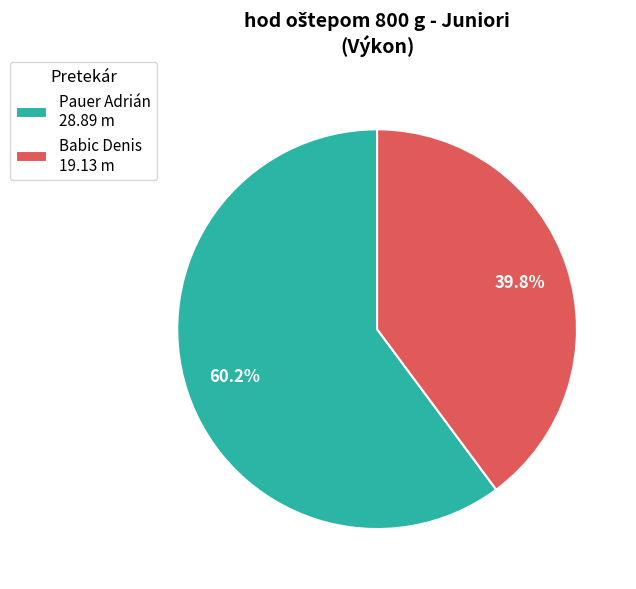

To the nearest percent, what is the difference between the Pauer Adrián and Babic Denis slice percentages?

20%